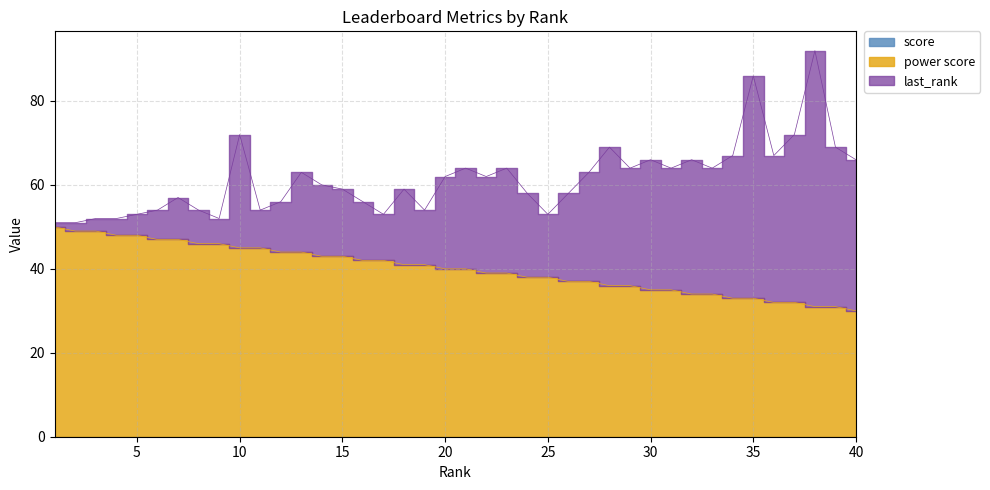

True or false: power score has more than 2 points higher than both neighbors.

False